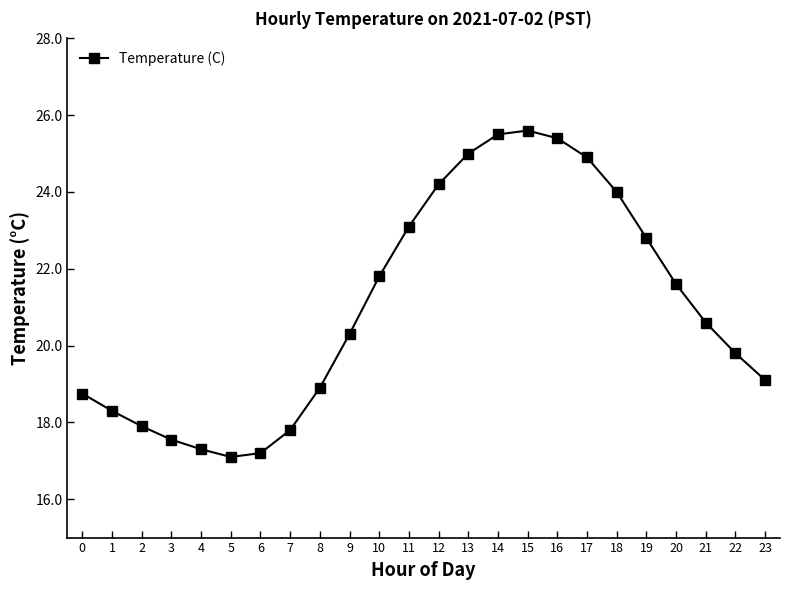

How many points are higher than both their immediate neighbors (excluding endpoints)?

1